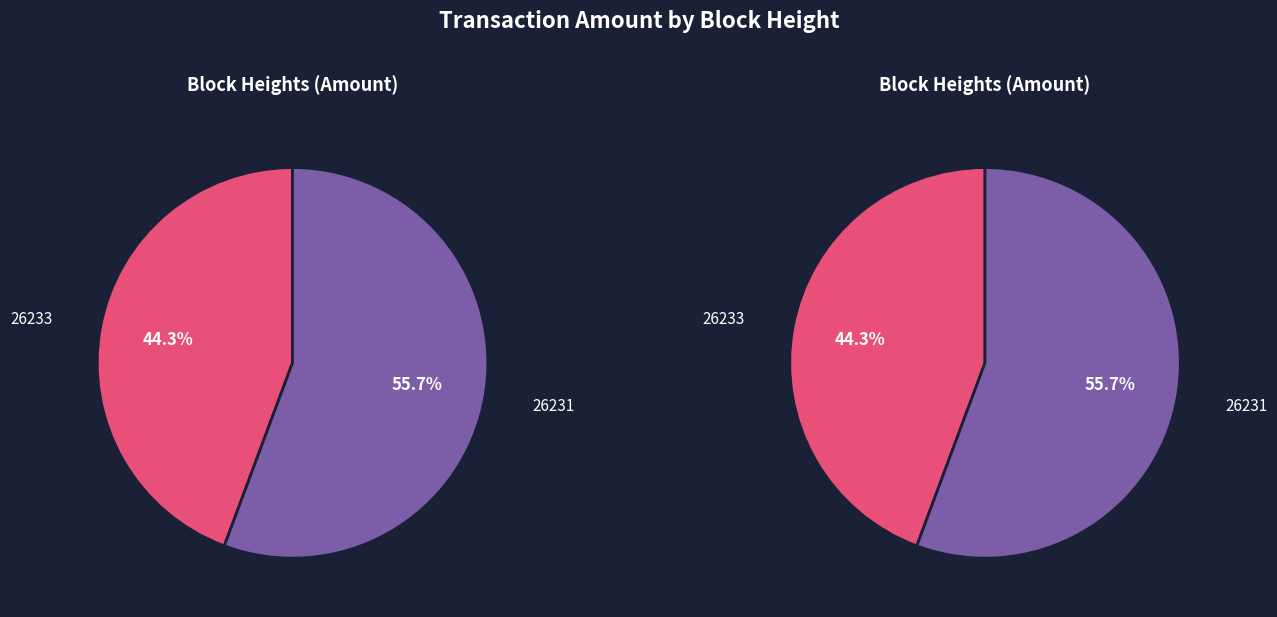

Combined, what portion of the pie is 26231 and 26233?

100.0%